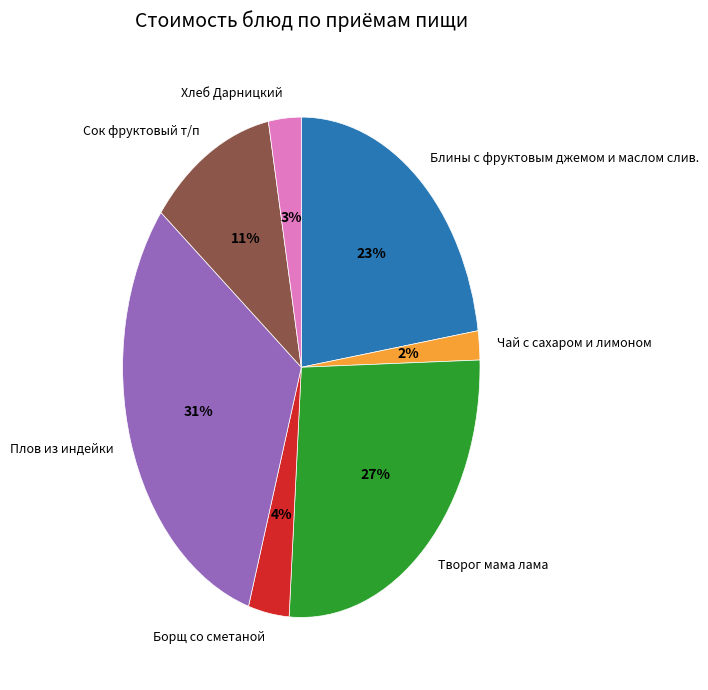

Is the sum of Чай с сахаром и лимоном and Сок фруктовый т/п greater than half?

No